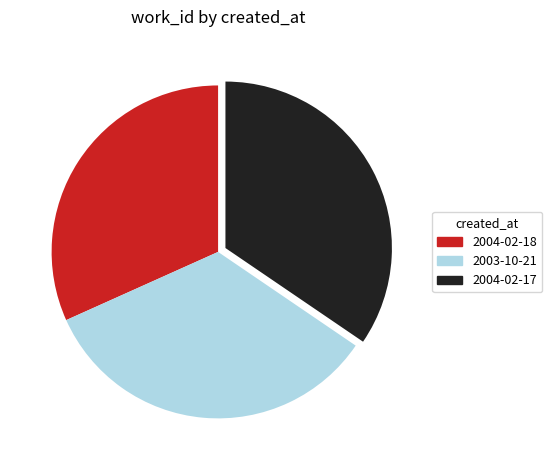

What is the ratio of the value at 2004-02-17 to the value at 2003-10-21?

1.0